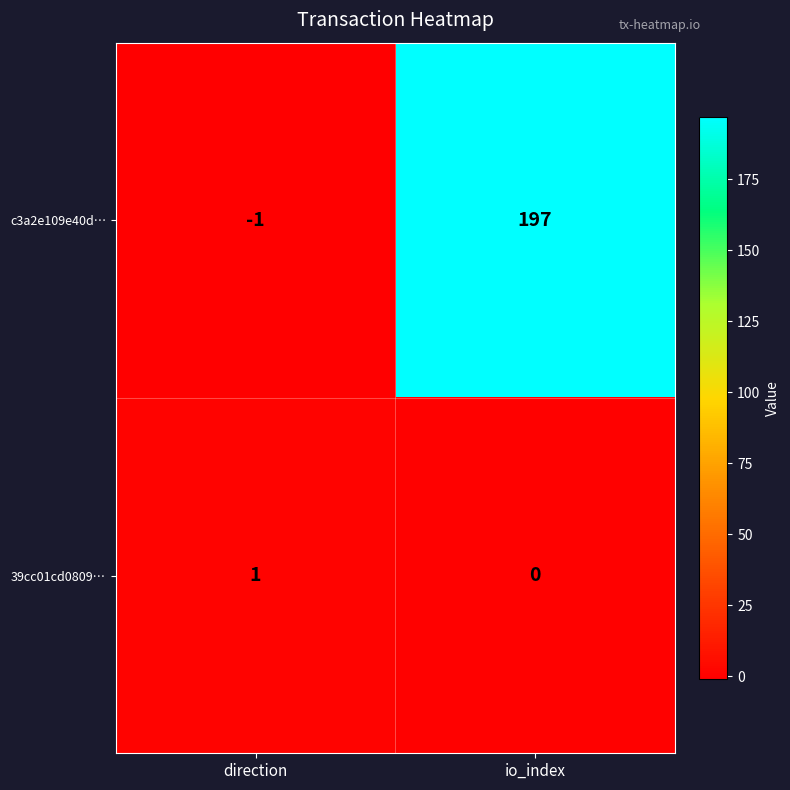

Which series has the largest total across all categories?

c3a2e109e40d…